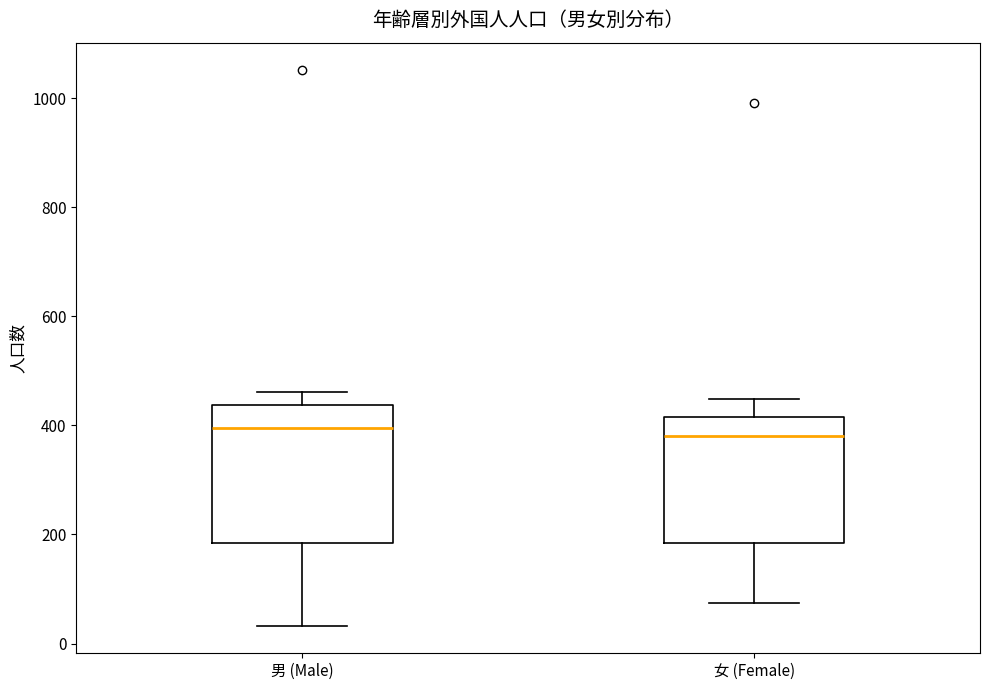

Reading left to right, transcribe this box plot: for each box, give where its median line is, the range the box spans, and where its two whiskers end, as read against the y-axis. The values are not printed on the chart, so give them approximately, as read against the axis.

男 (Male): median 400, box 180 to 440, whiskers 40 to 460
女 (Female): median 380, box 180 to 420, whiskers 80 to 440